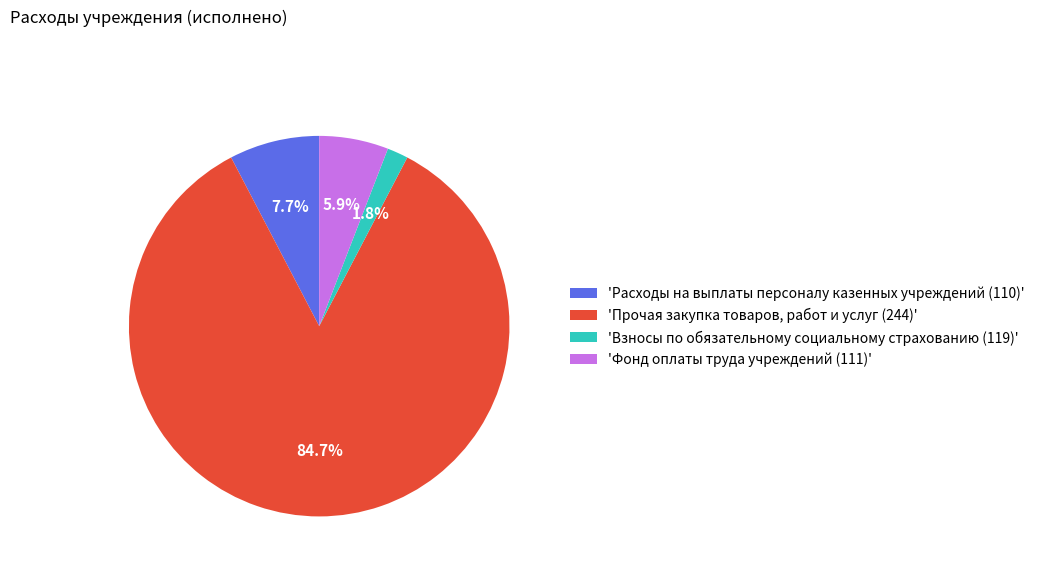

What is the ratio of the value at 'Фонд оплаты труда учреждений (111)' to the value at 'Расходы на выплаты персоналу казенных учреждений (110)'?

0.8